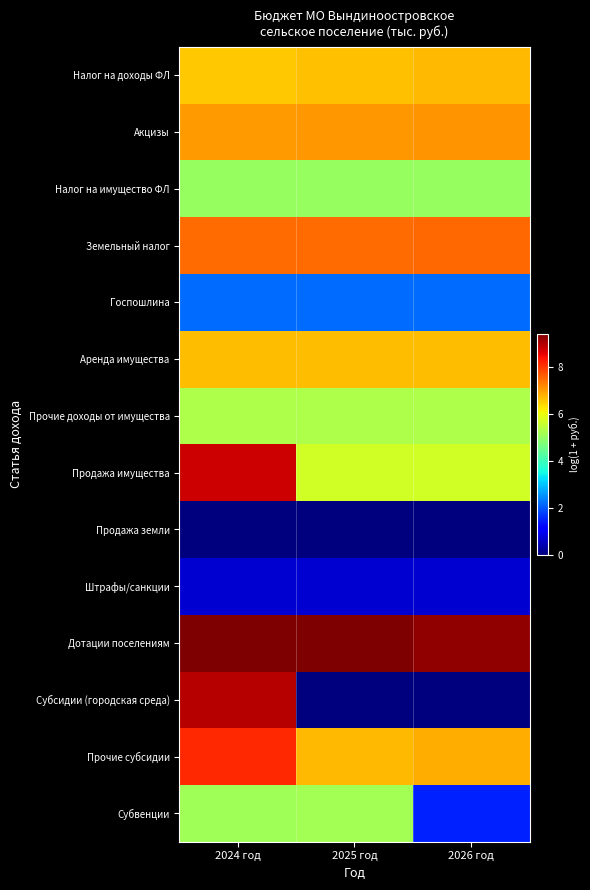

What is the difference between the highest and lowest values at 2024 год?

9.4